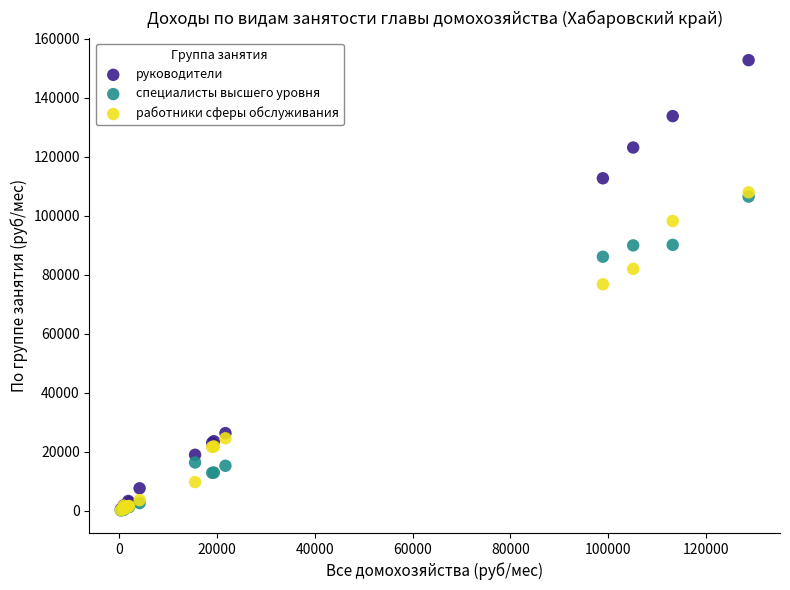

In the работники сферы обслуживания series, what Y value is closest to 54082?

76792.4